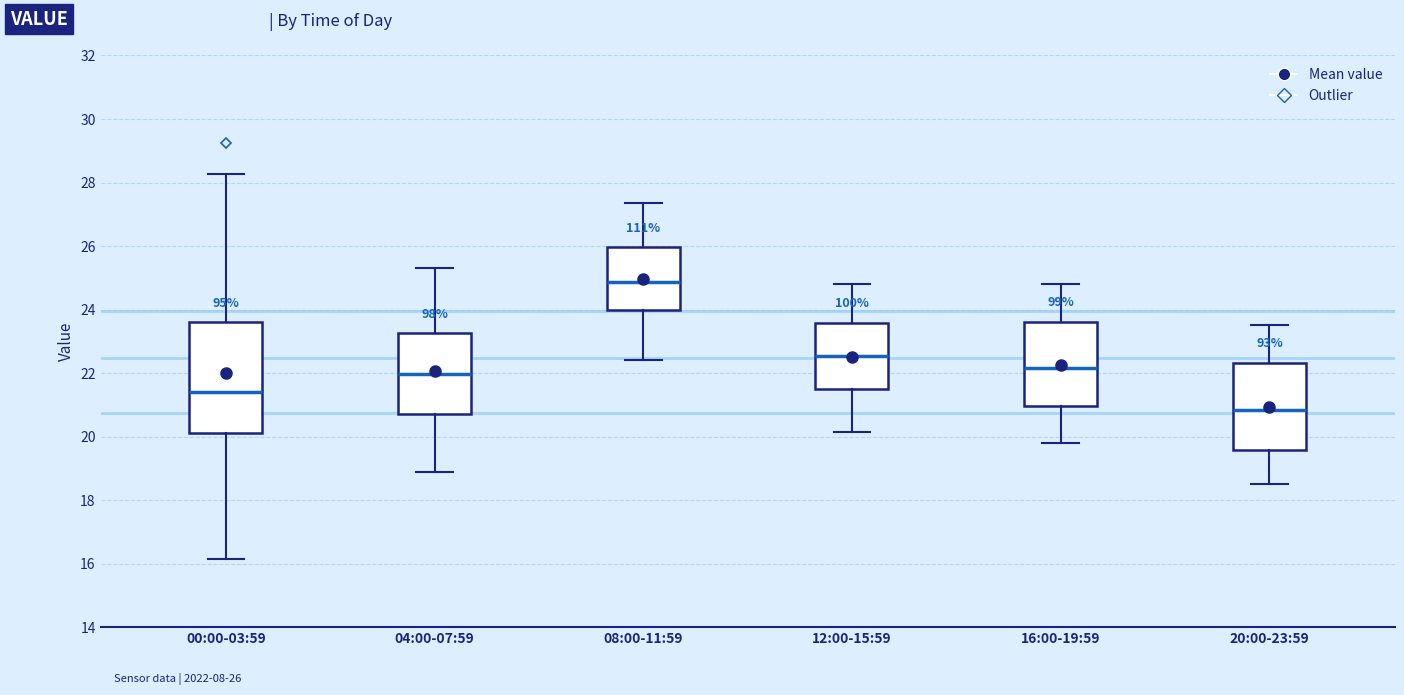

Which box is the tallest, from its lower edge to its upper edge?

00:00-03:59